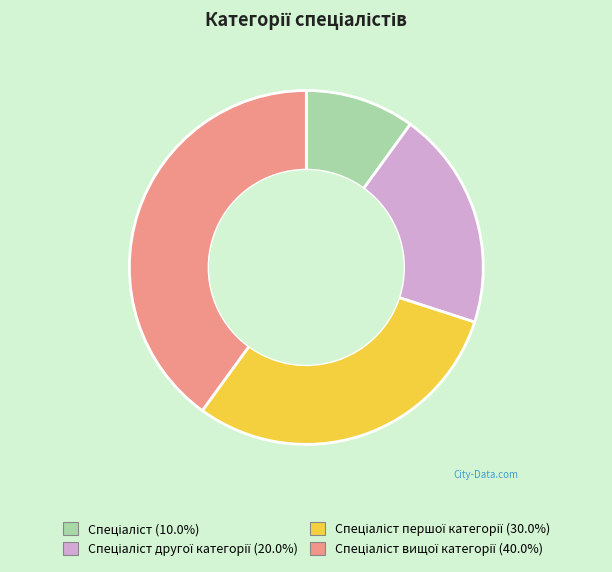

Does any single category account for the majority?

No